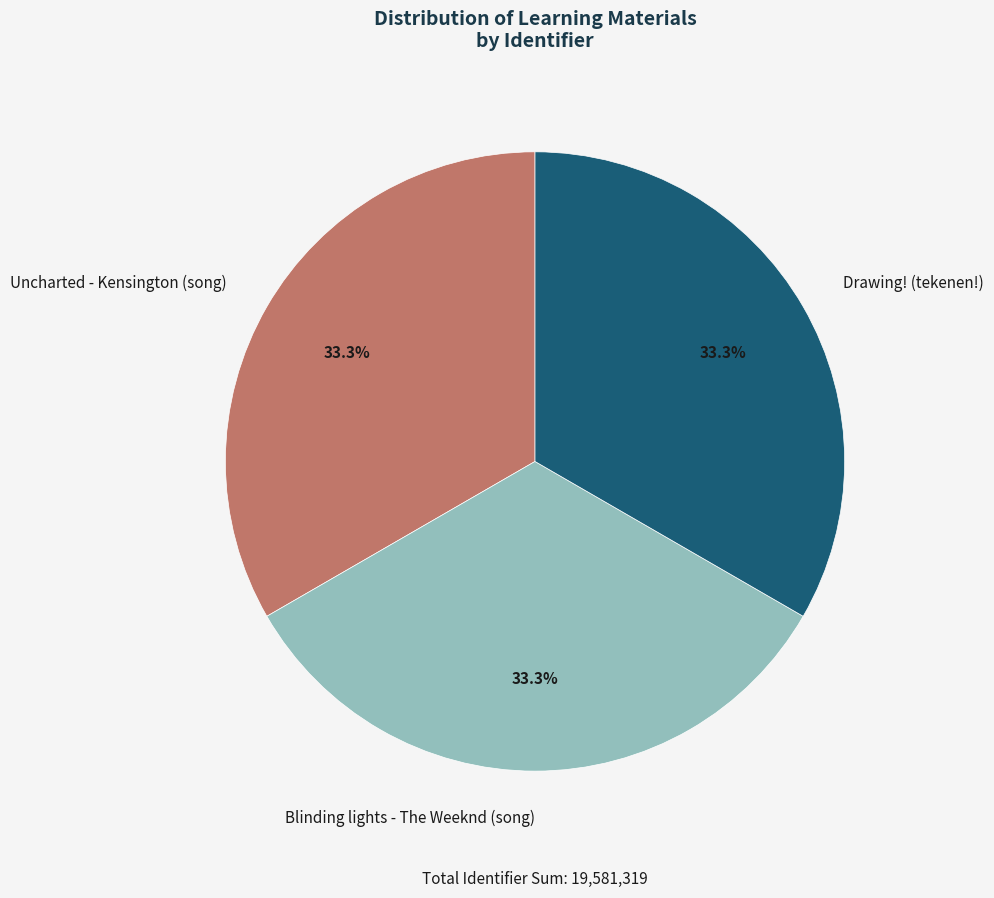

Is Uncharted - Kensington (song) the majority of the pie?

No